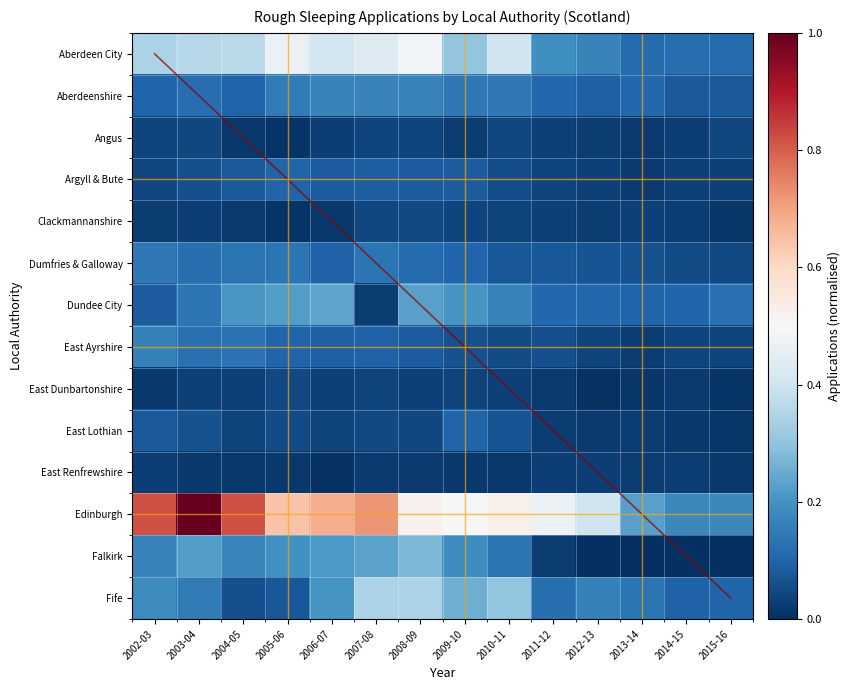

The Edinburgh series shows 0.7 at 2006-07. True or false?

True